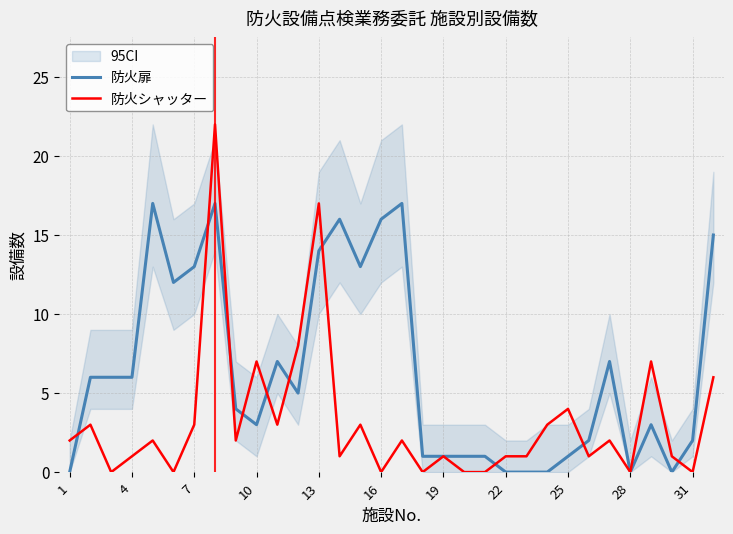

True or false: 防火扉 and 防火シャッター intersect in this chart.

True